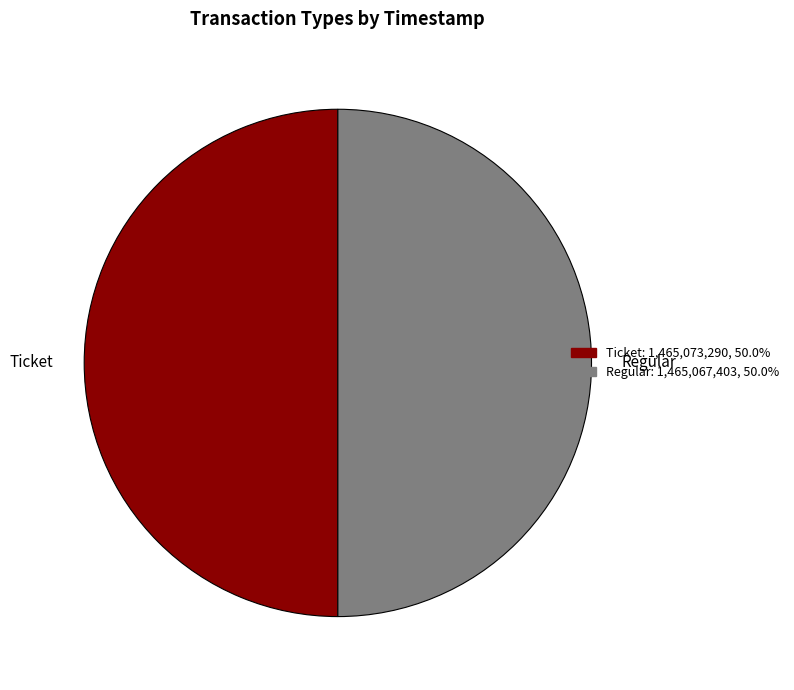

True or false: Regular accounts for 50% of the total.

True